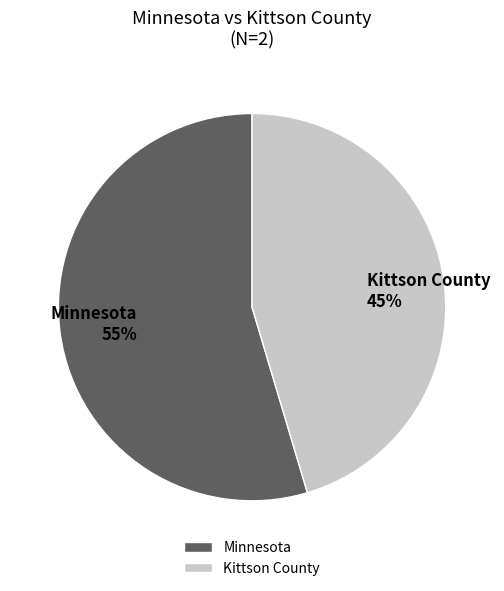

What percentage is the Kittson County slice, to the nearest percent?

45%